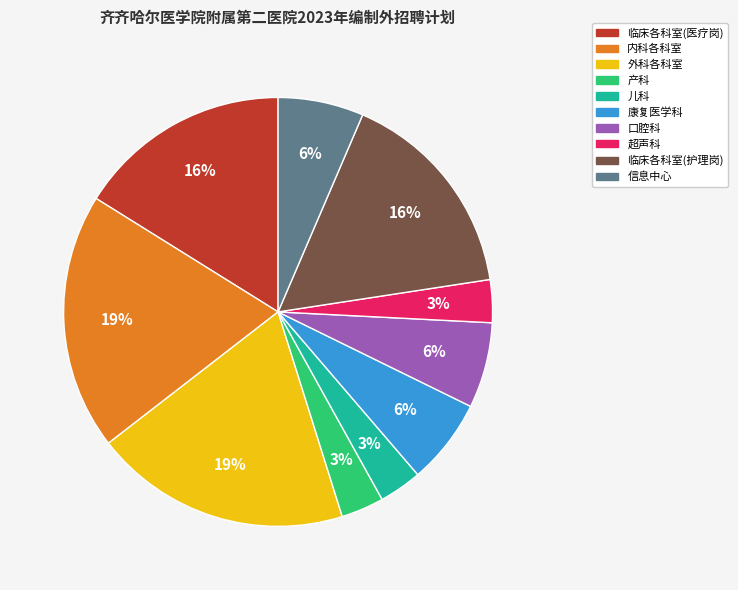

True or false: 临床各科室(医疗岗) accounts for 23% of the total.

False